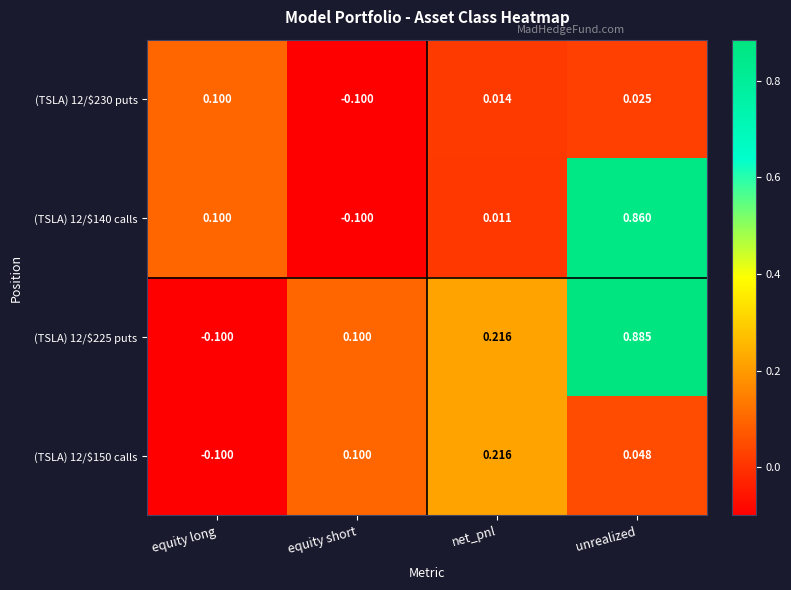

List the series in order of their overall mean, highest first.

(TSLA) 12/$225 puts, (TSLA) 12/$140 calls, (TSLA) 12/$150 calls, (TSLA) 12/$230 puts